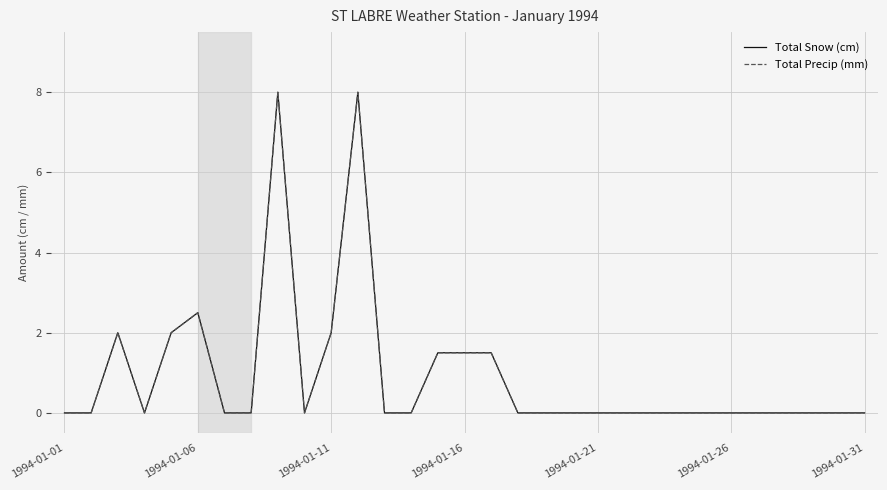

Is this an area chart (filled region under the line)?

No